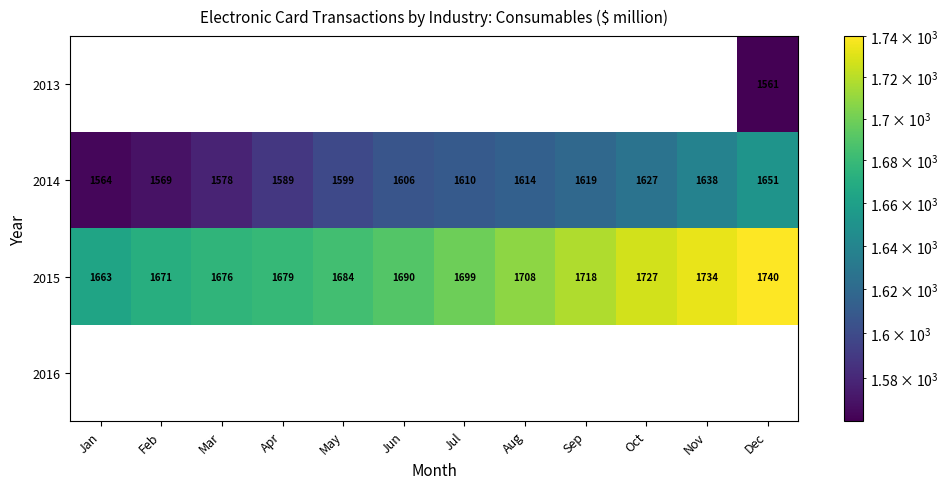

Is it true that 2013 equals 1561 at Dec?

True